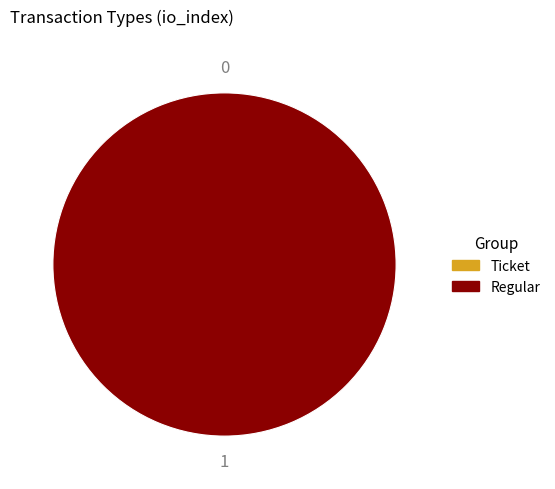

What is the majority slice?

Regular